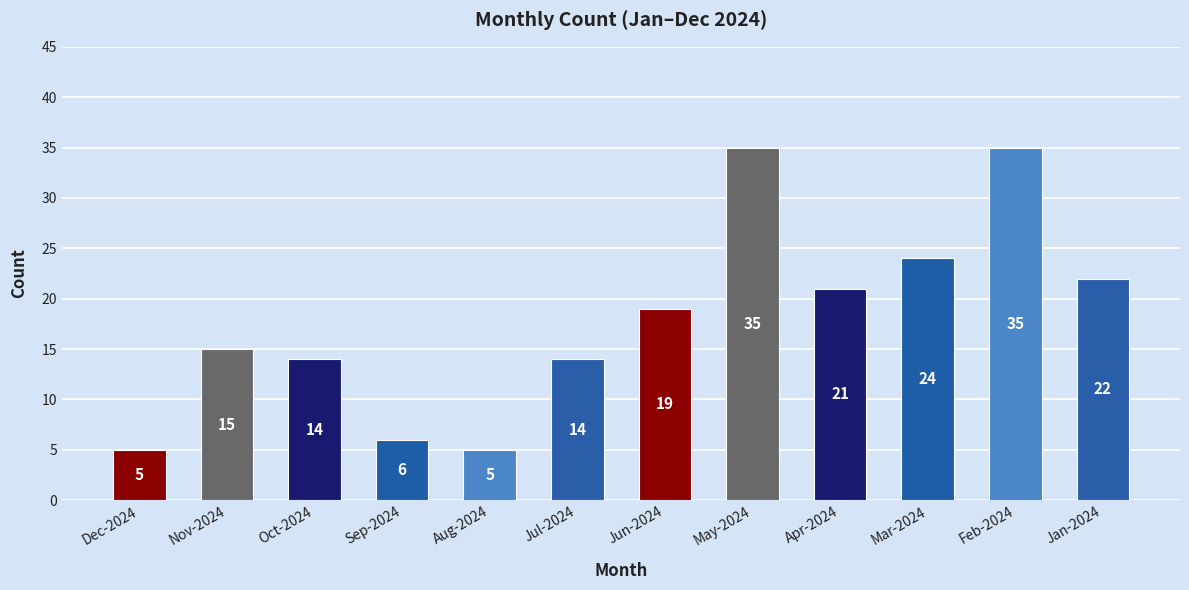

Reading right to left, extract all data points from this chart.

22	35	24	21	35	19	14	5	6	14	15	5